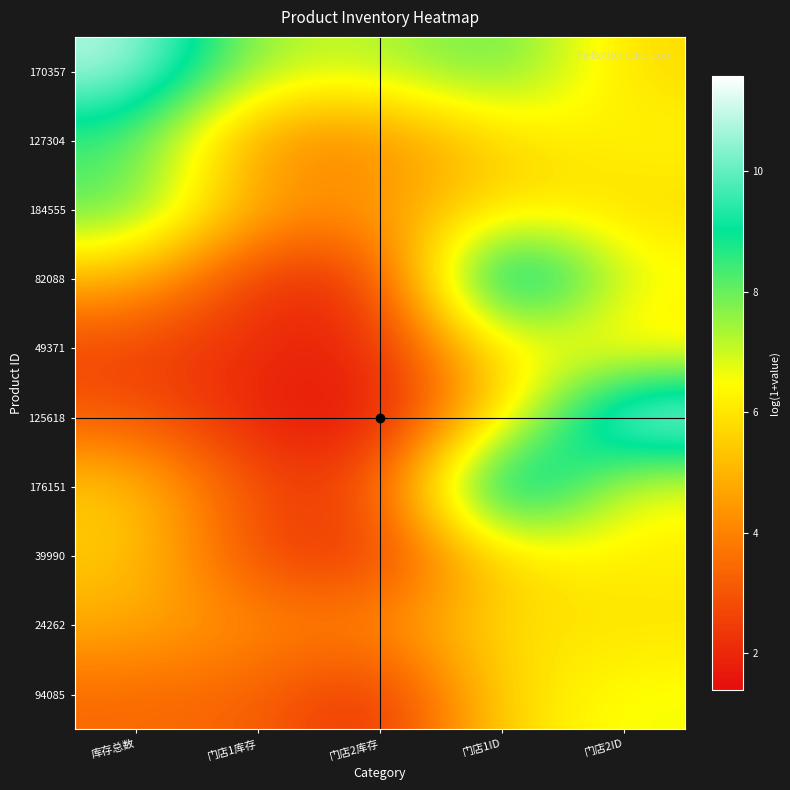

At which category does the chart reach its minimum across all series?

门店2库存